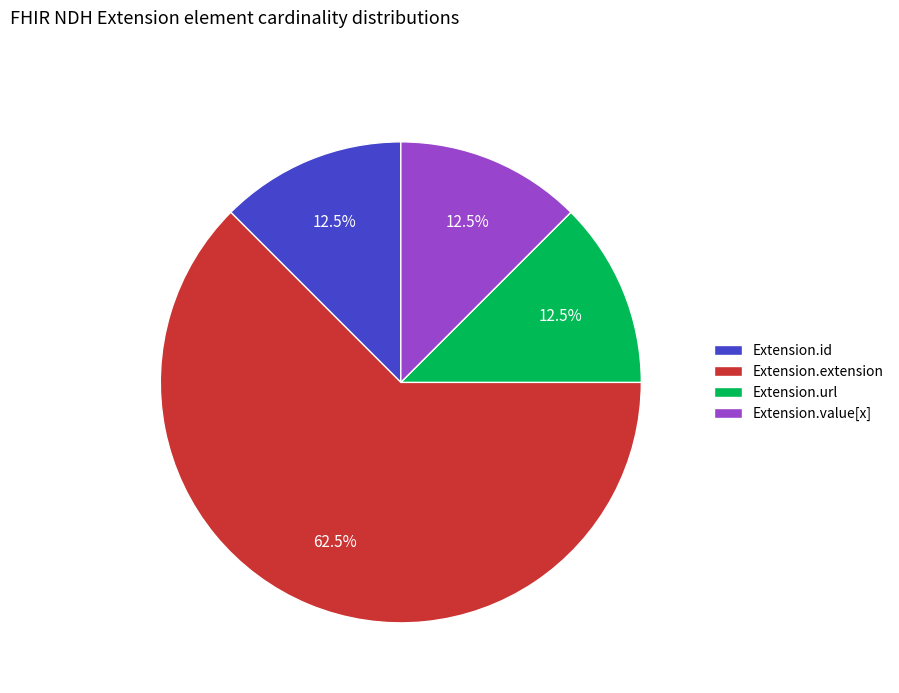

Which category has the biggest portion of the pie?

Extension.extension